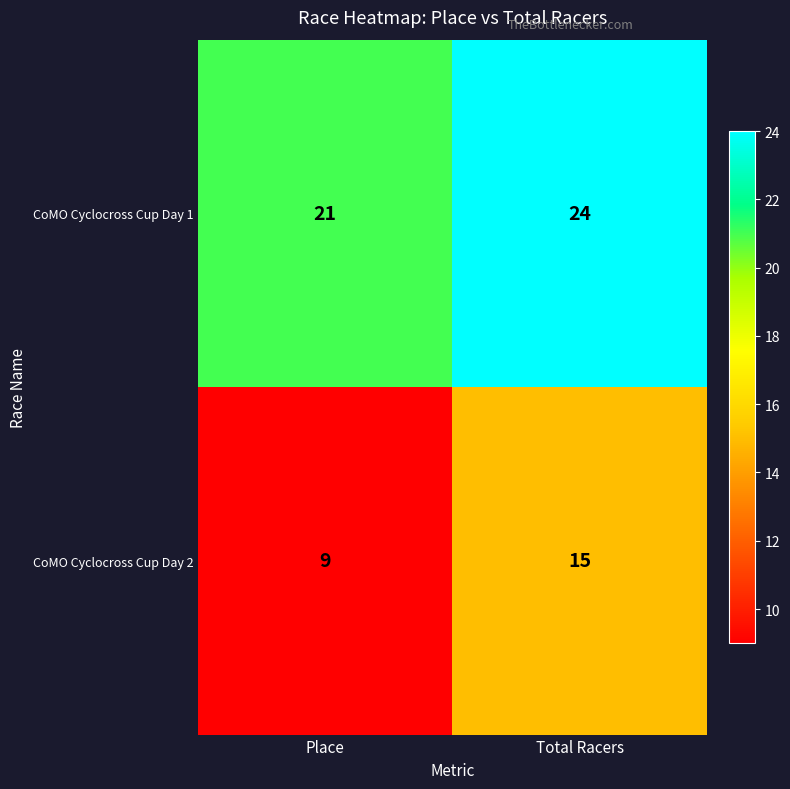

What is the sum of the CoMO Cyclocross Cup Day 1 values at Place and Total Racers?

45